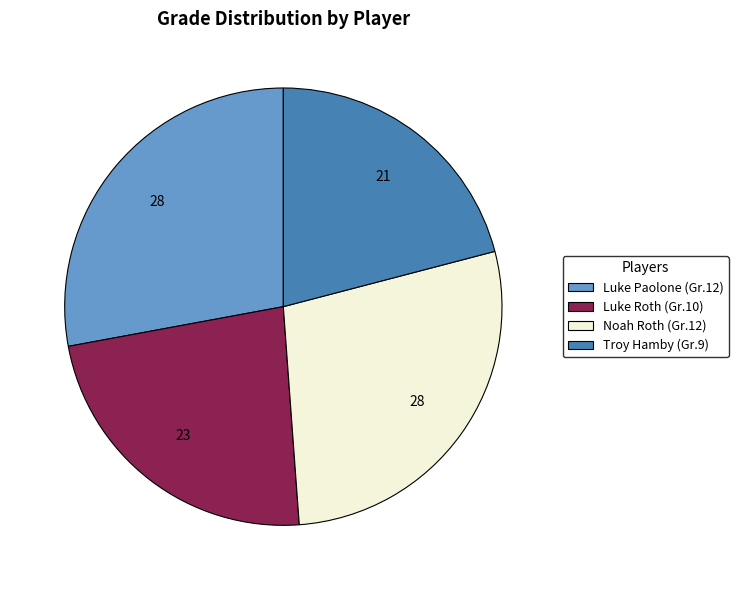

True or false: Troy Hamby accounts for 21% of the total.

True